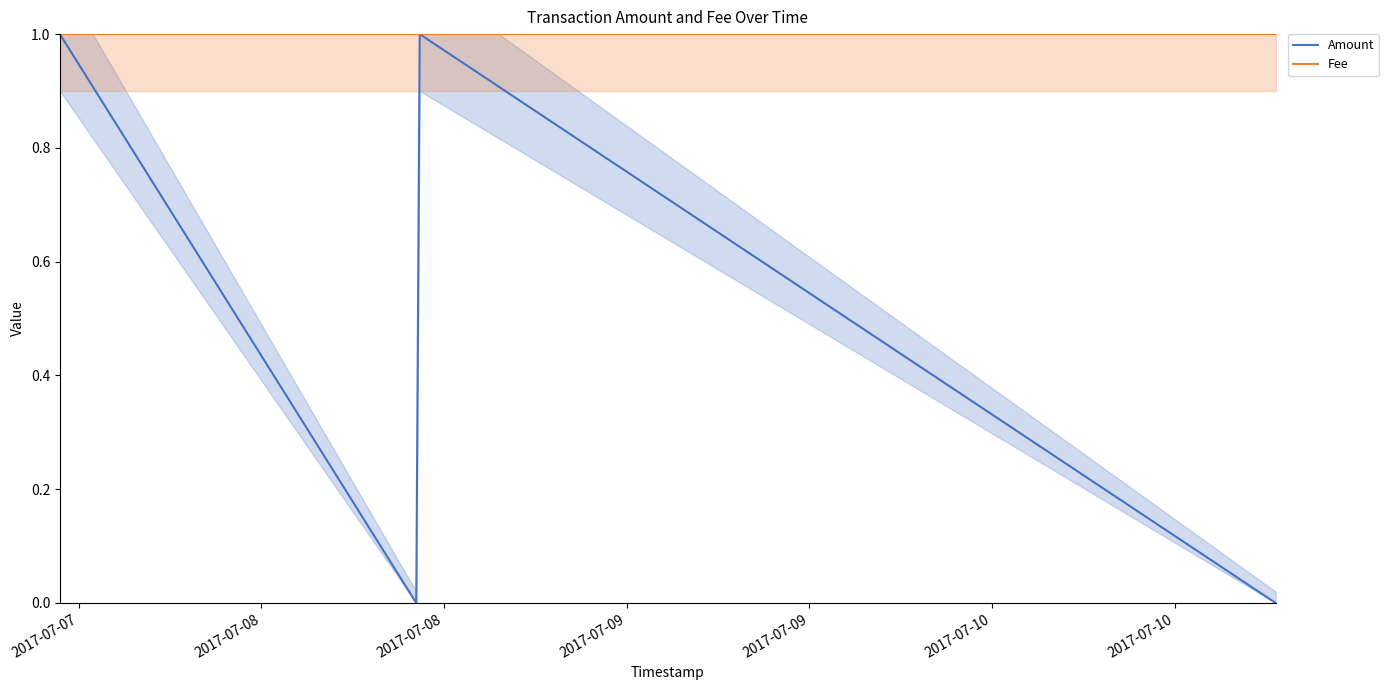

True or false: Fee has a value of 1 at 2017-07-08.

True